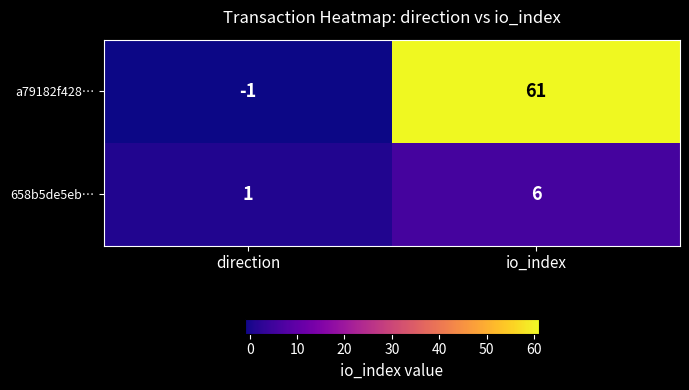

What is the difference between the highest and lowest values at direction?

2